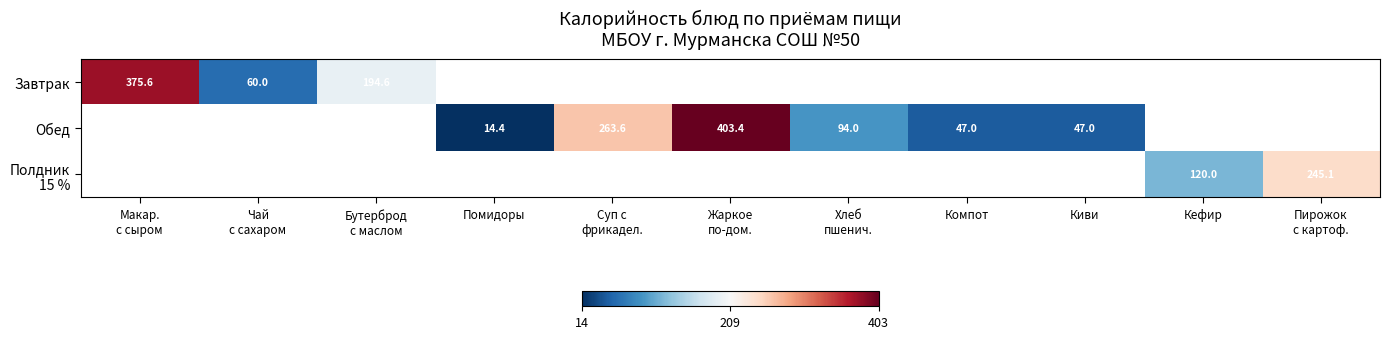

What is the maximum value shown in the chart?

403.4